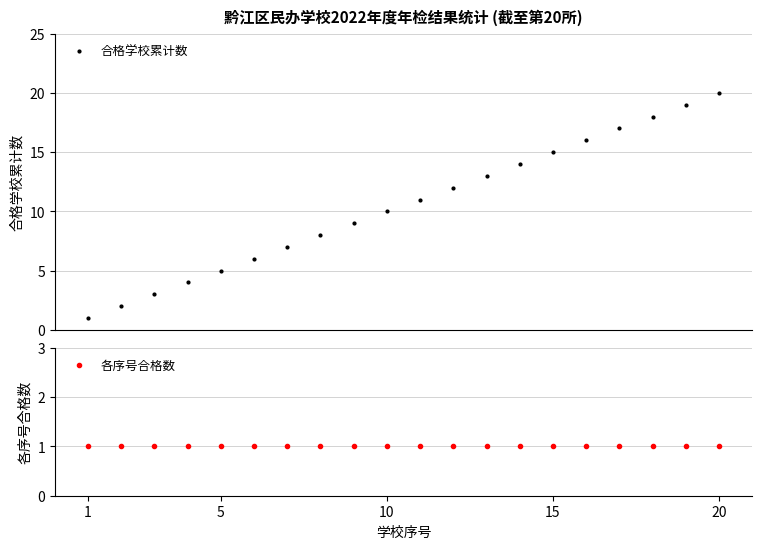

What is the highest value of the 合格学校累计数 series?

20